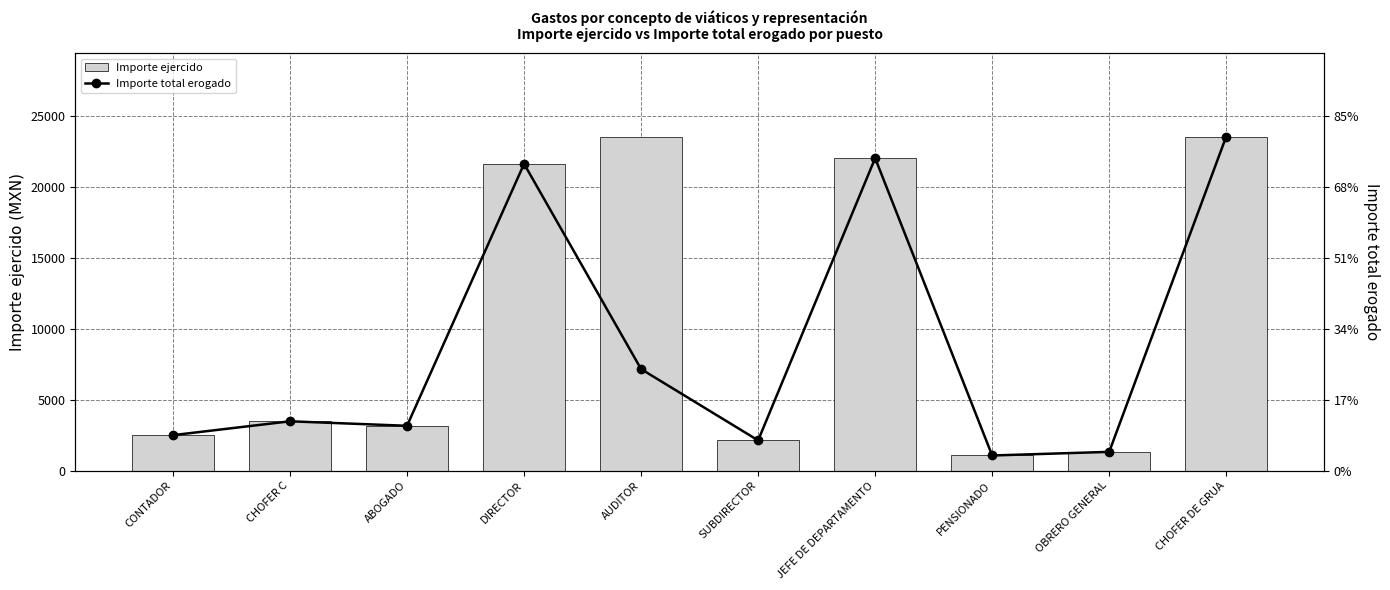

Reading left to right, transcribe all the data shown in this chart.

Importe ejercido: 2500.0	3475.2	3158.9	21599.9	23523.0	2131.4	22000.0	1068.0	1324.0	23523.0
Importe total erogado: 2500.0	3475.2	3158.9	21599.9	7150.0	2131.4	22000.0	1068.0	1324.0	23523.0